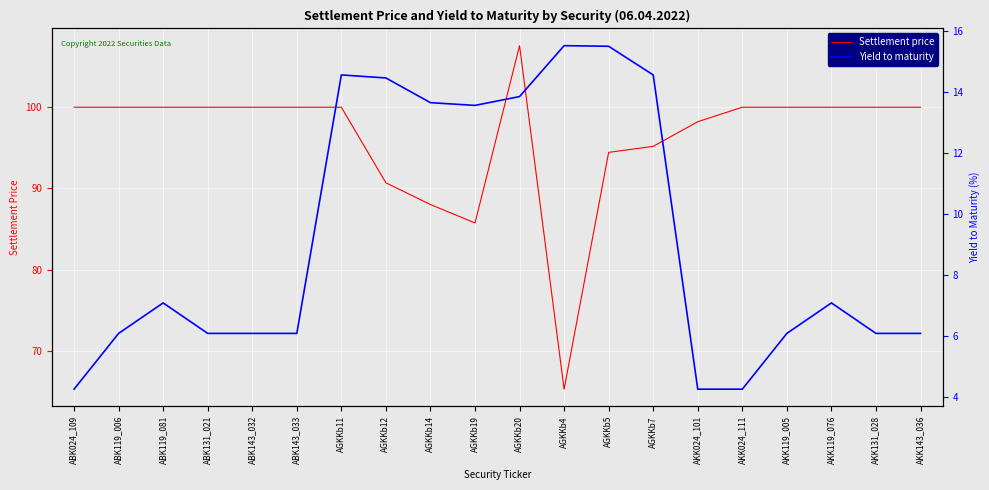

Rank the series by their average value, from lowest to highest.

Yield to maturity, Settlement price